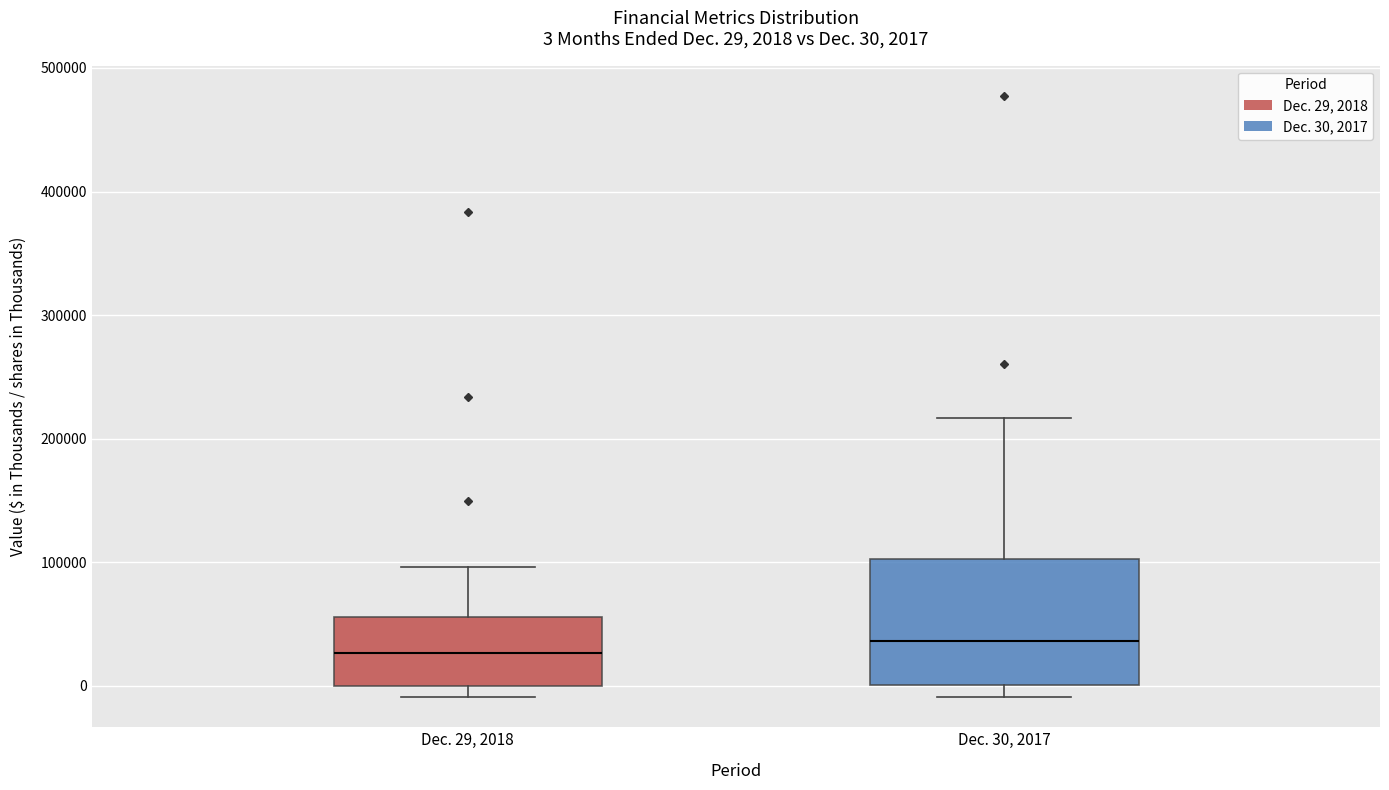

Comparing the boxes themselves (not the whiskers), which one is the tallest?

Dec. 30, 2017